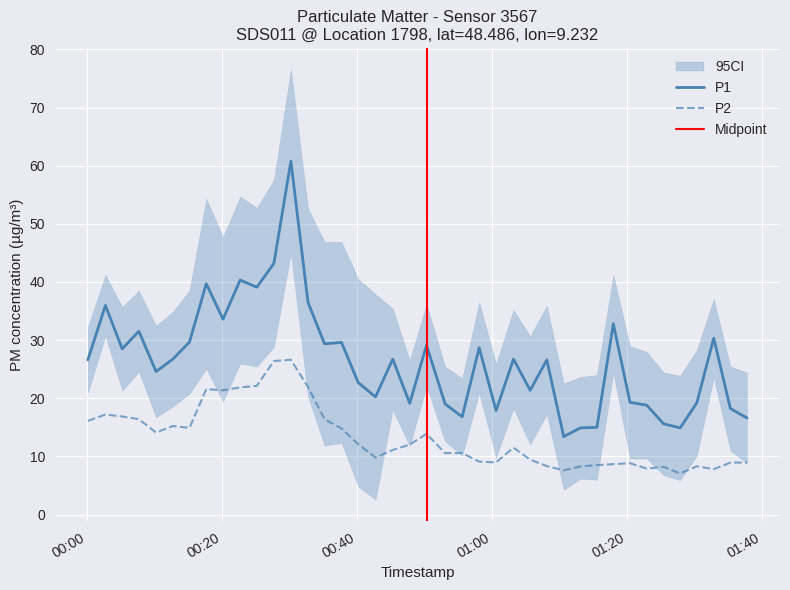

What is the minimum value shown in the chart?

7.1